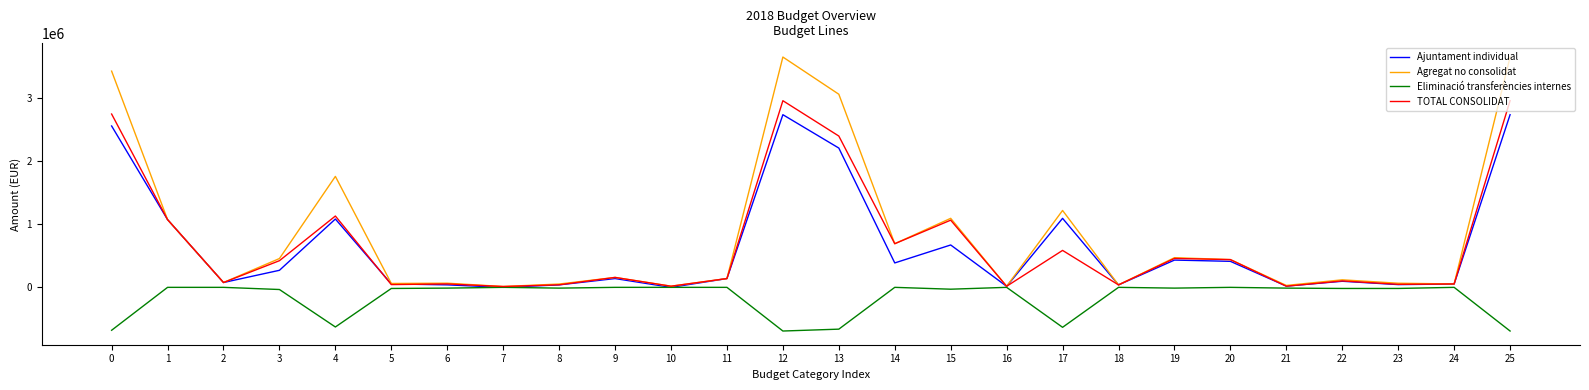

Which series changed the most between 13 and 14?

Agregat no consolidat